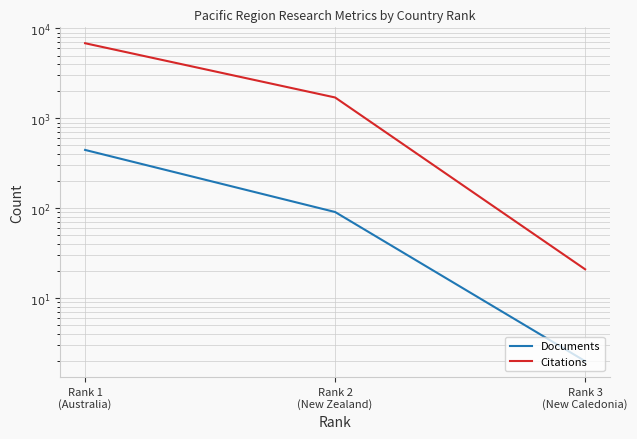

Which category has the lowest value in the Citations series?

Rank 3
(New Caledonia)